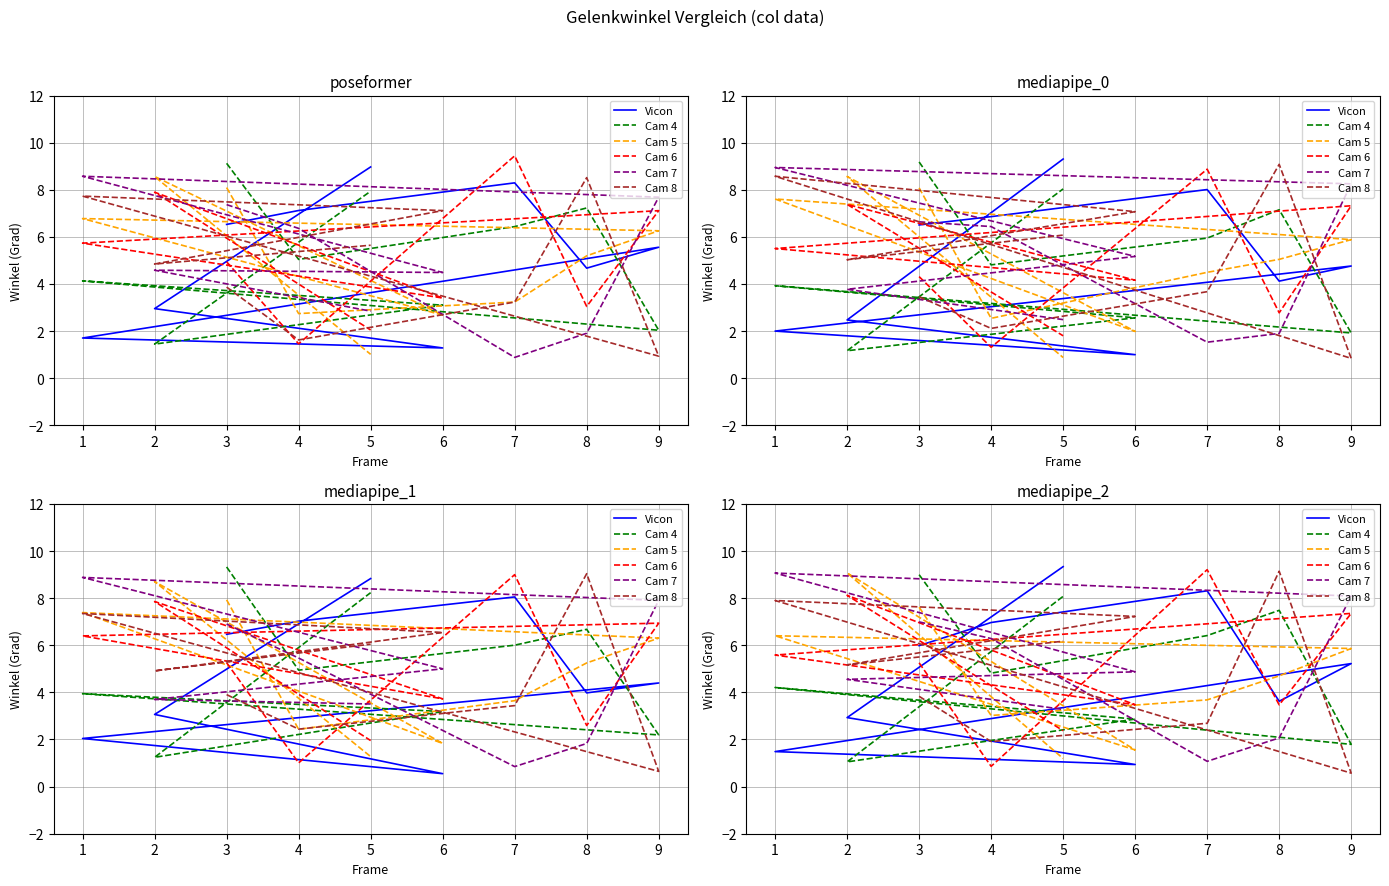

Reading right to left, extract all data points from this chart.

Vicon: 9.3	2.9	0.9	1.5	5.2	3.6	8.3	7.0	6.0
Cam 4: 8.1	1.0	2.9	4.2	1.8	7.5	6.4	4.8	9.0
Cam 5: 1.2	9.1	1.6	6.4	5.9	4.7	3.7	3.0	7.6
Cam 6: 2.4	8.1	3.5	5.6	7.4	3.5	9.2	0.9	5.3
Cam 7: 3.3	4.6	4.9	9.1	8.1	2.1	1.1	6.3	7.0
Cam 8: 6.2	5.2	7.2	7.9	0.6	9.1	2.7	1.9	3.8